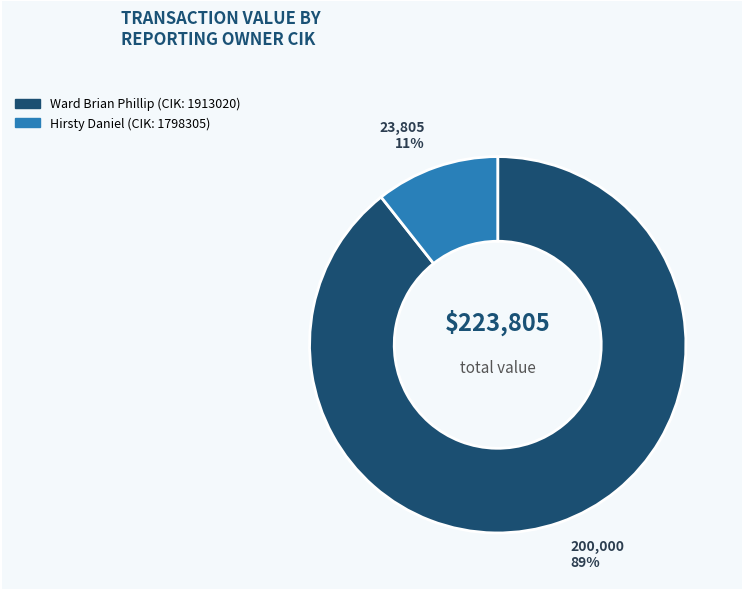

To the nearest percent, what is the average slice percentage?

50%